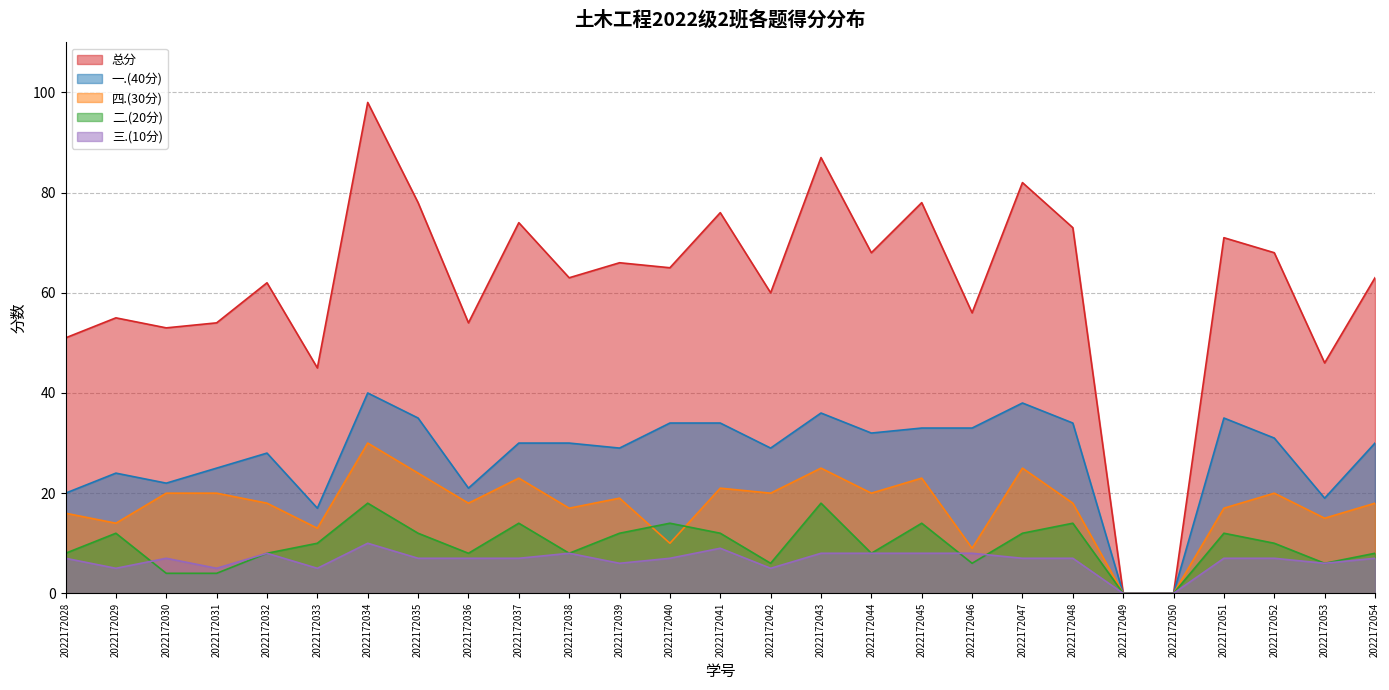

How many lines are shown in the chart?

5